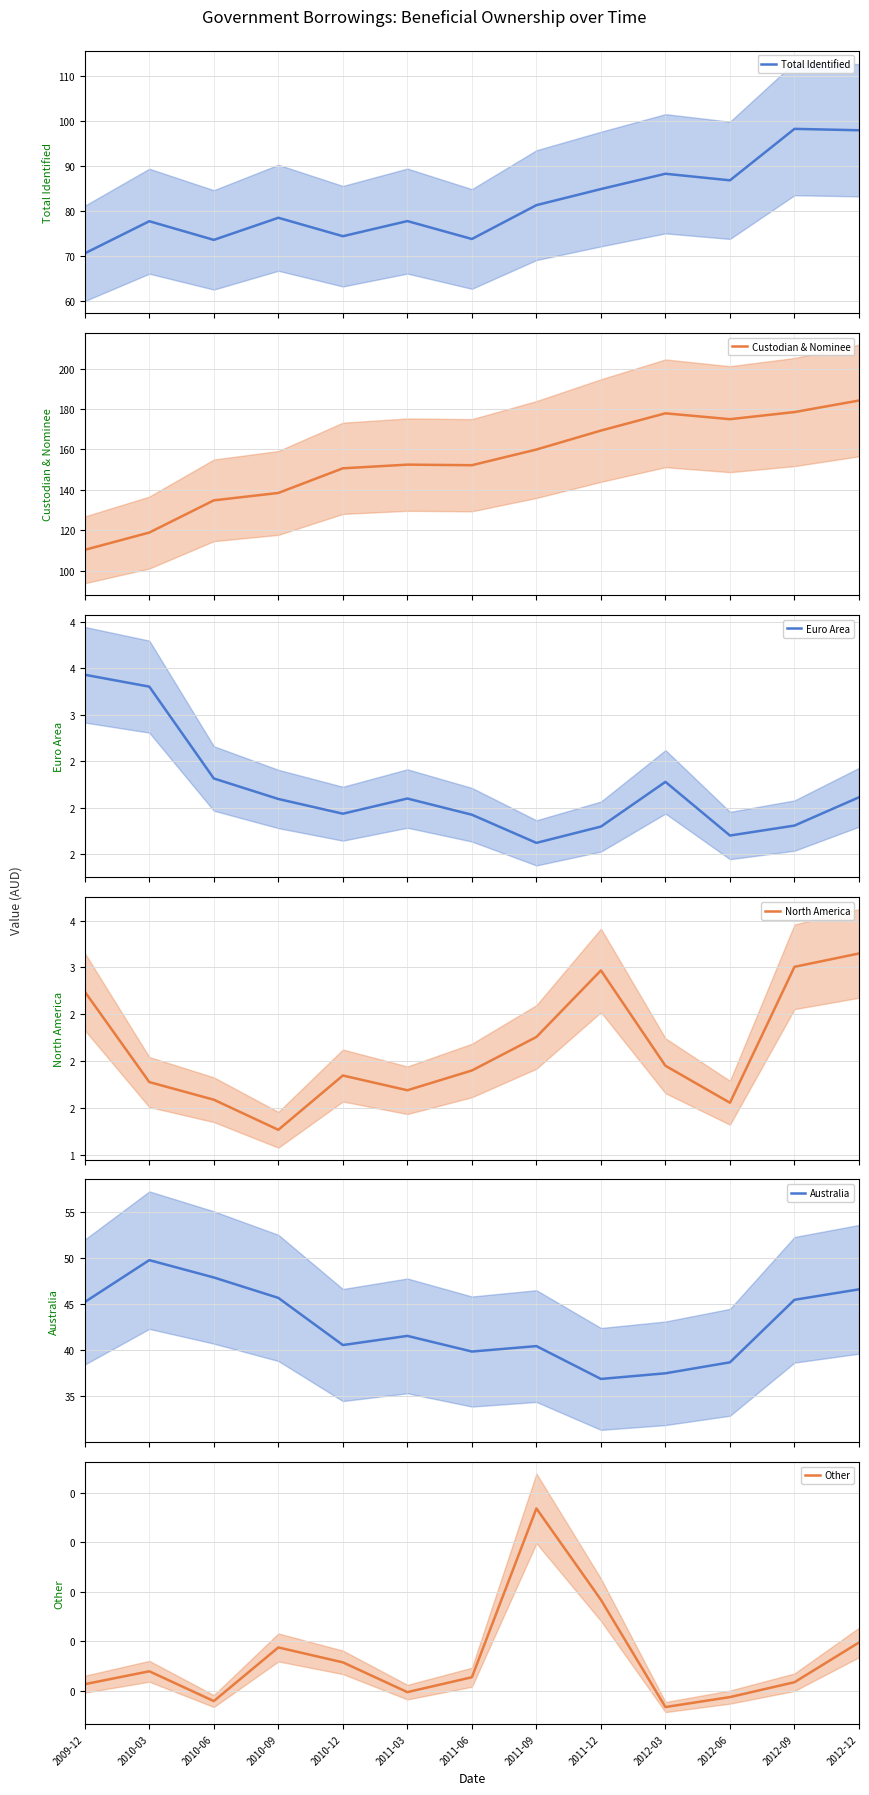

What are all the series names shown in the legend?

Total Identified, Custodian & Nominee, Euro Area, North America, Australia, Other